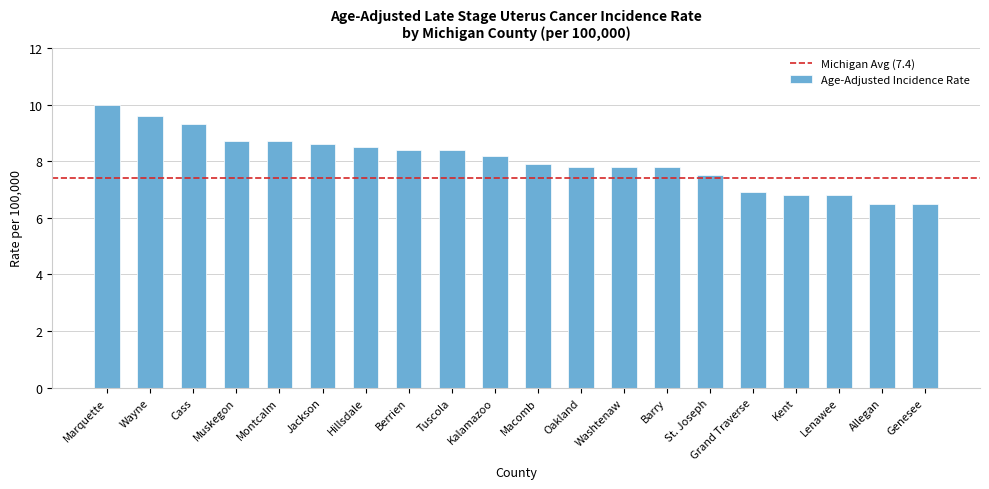

What position from the left is Hillsdale?

7